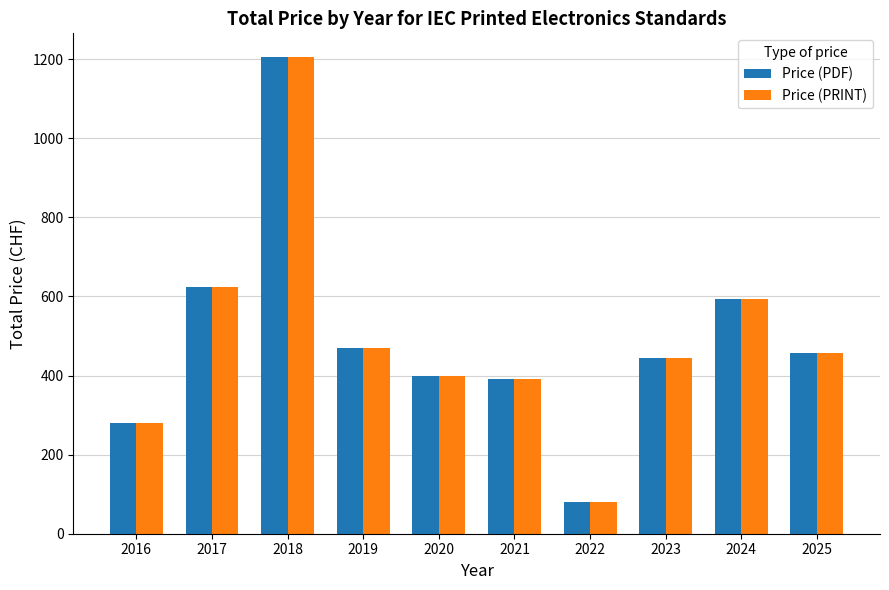

At how many categories does at least one series exceed 766?

1